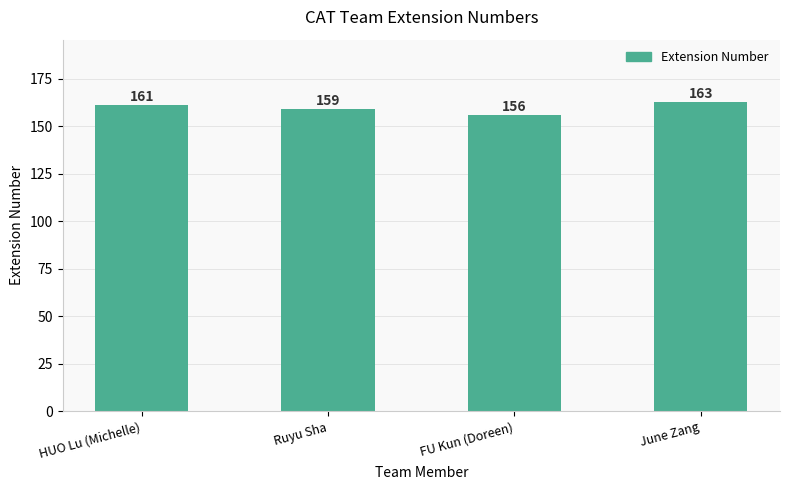

What is the difference between the maximum and minimum values?

7